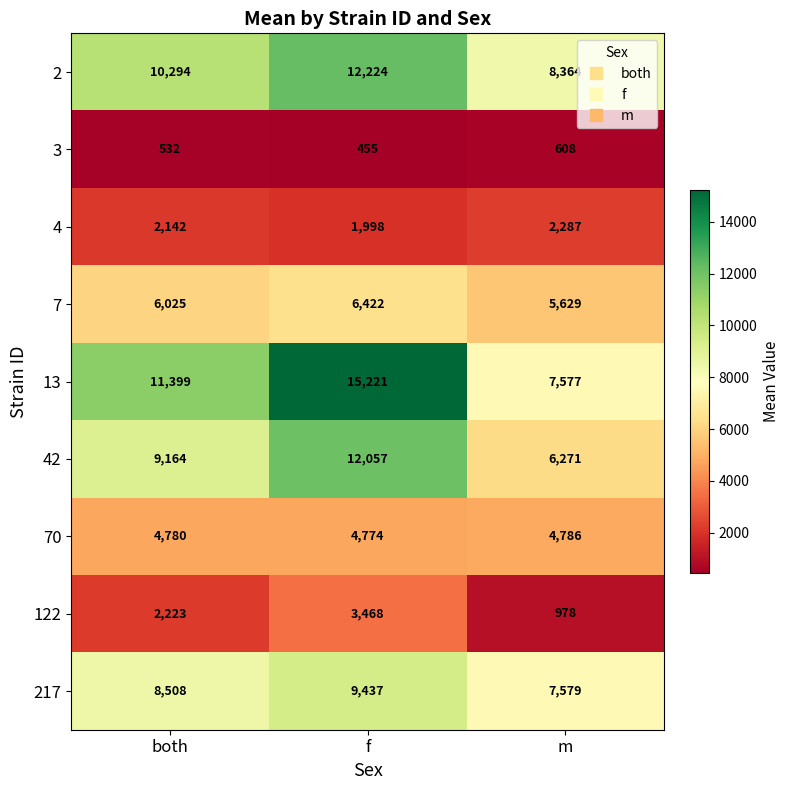

What is the difference between the highest and lowest values at both?

10867